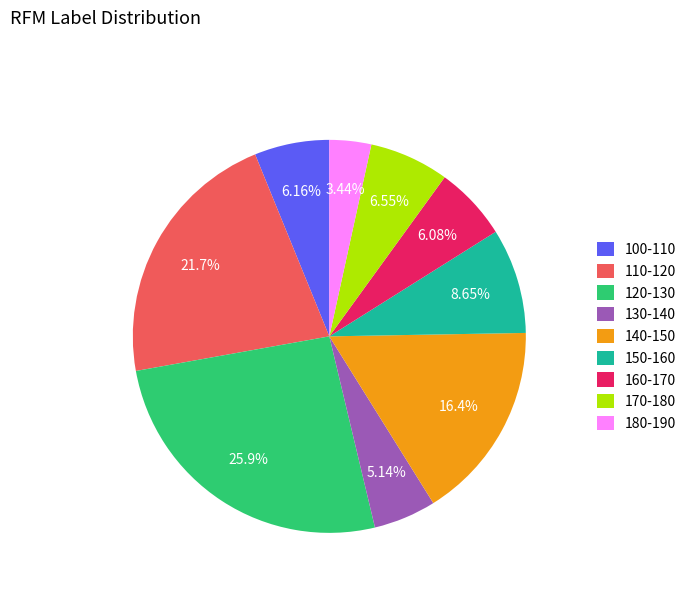

How many segments does this pie chart have?

9